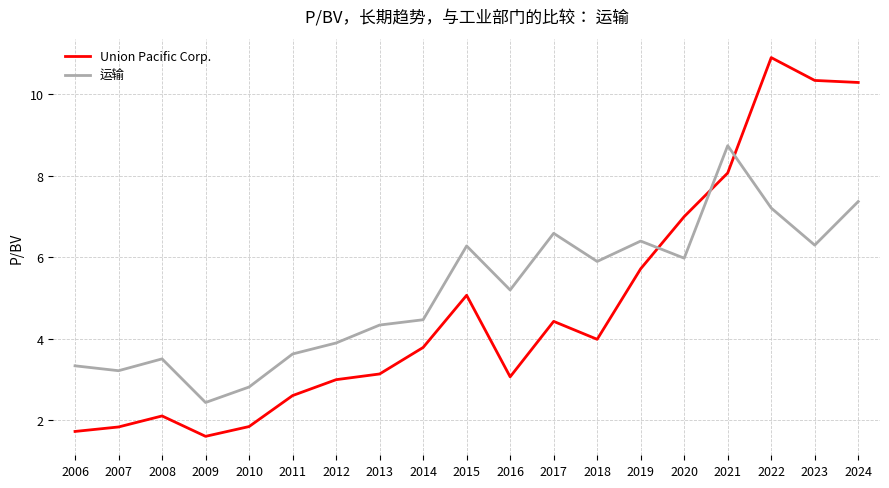

Rank the series by their average value, from lowest to highest.

Union Pacific Corp., 运输